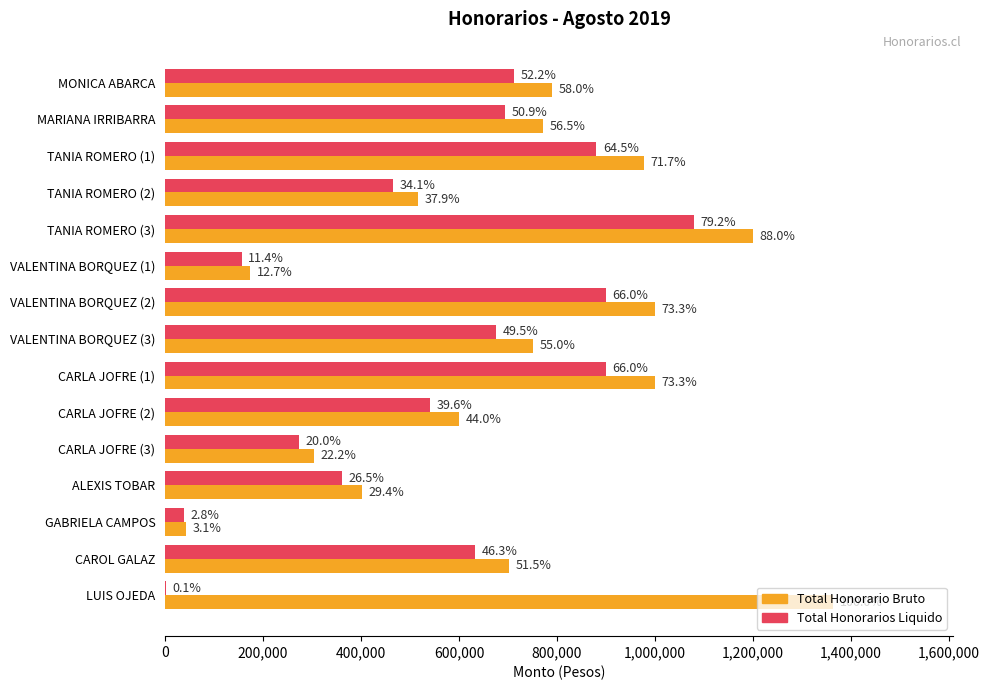

What are all the series names shown in the legend?

Total Honorario Bruto, Total Honorarios Liquido